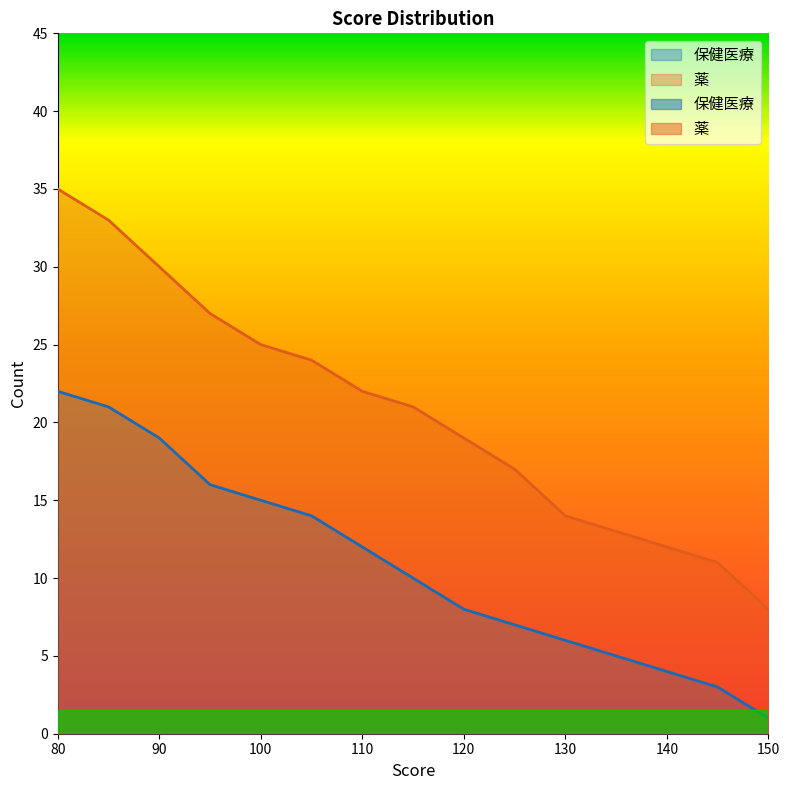

What is the sum of all 薬 values?

311